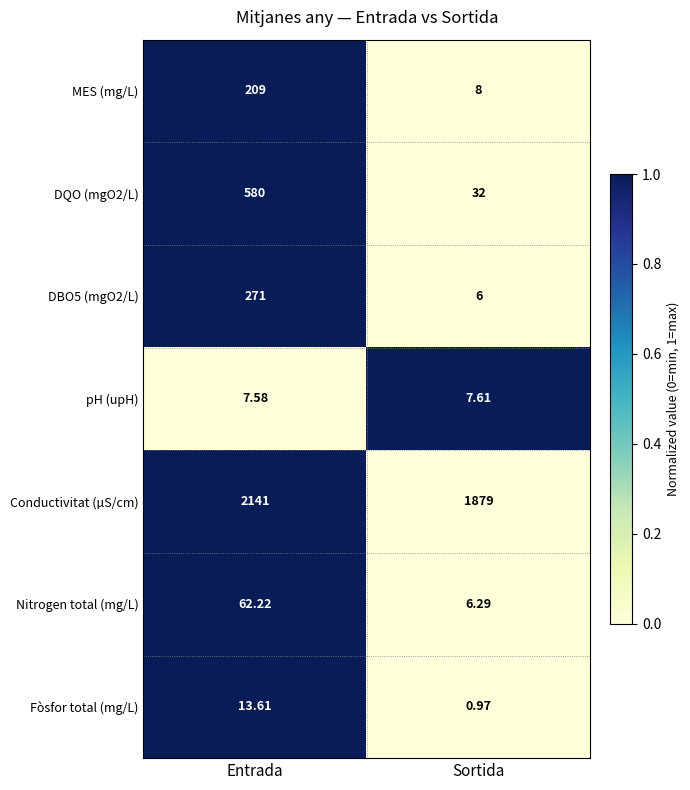

Rank the categories by Nitrogen total (mg/L) value from lowest to highest.

Sortida, Entrada